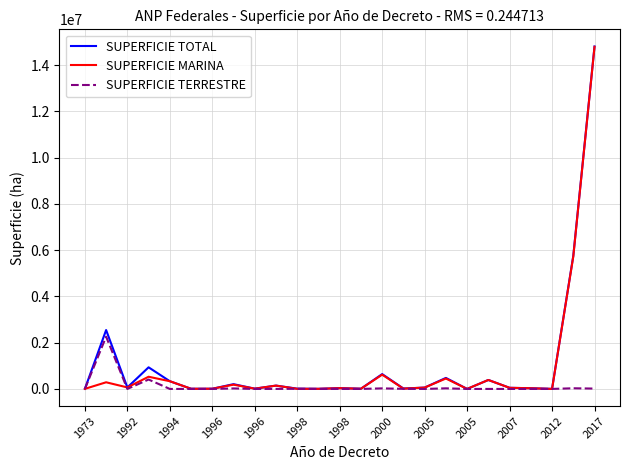

What is the difference between the second highest and second lowest values in the SUPERFICIE MARINA series?

5724154.0